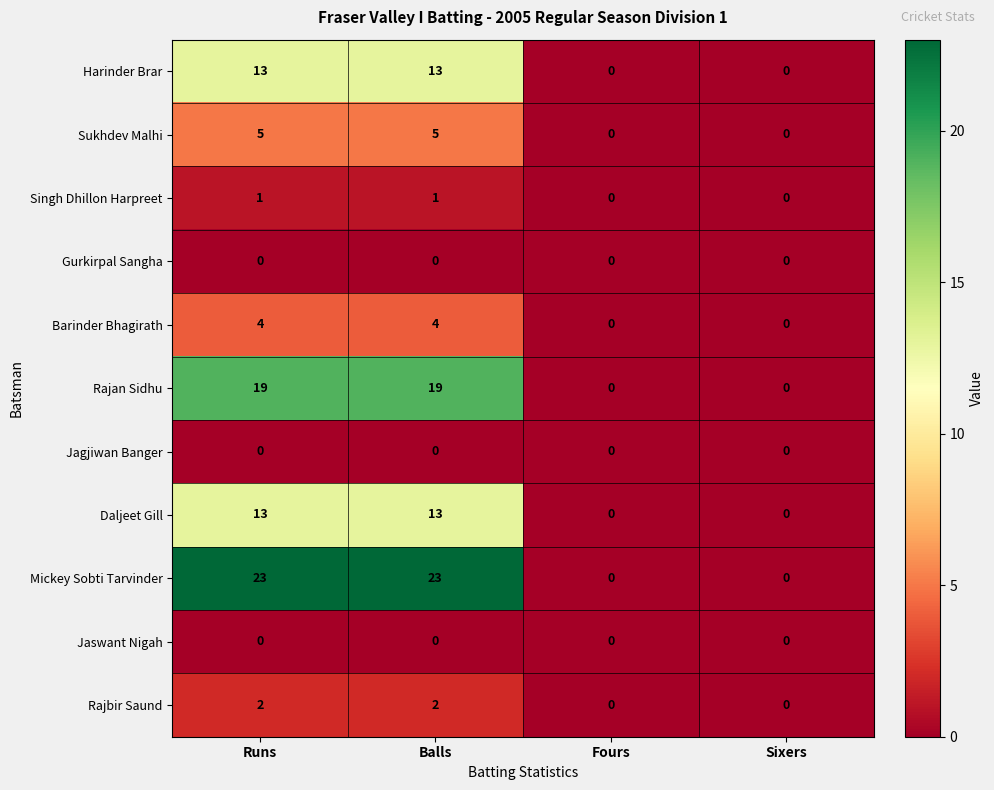

Which series has the largest range (max minus min)?

Mickey Sobti Tarvinder